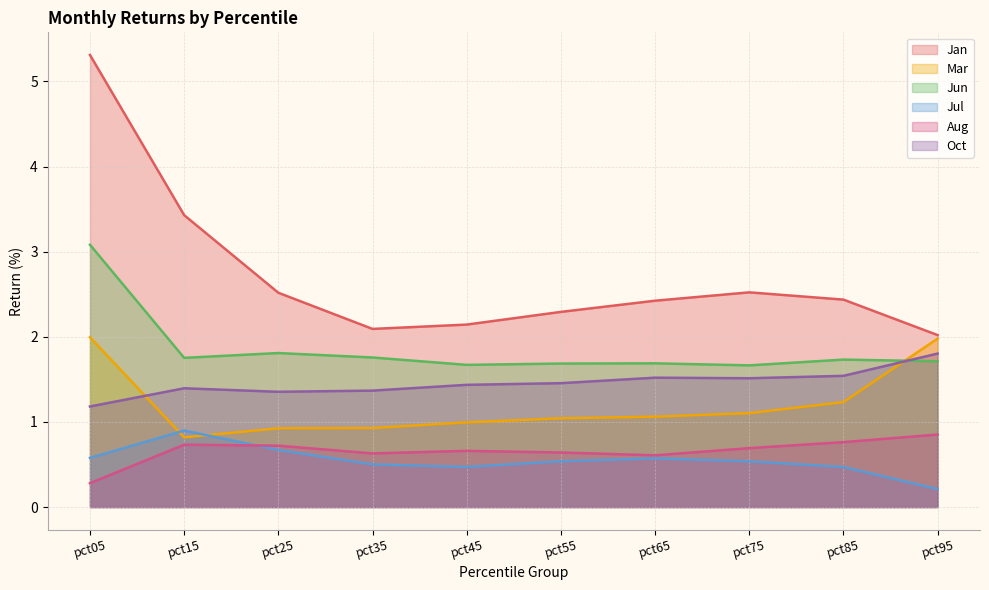

At which category is the sum across all series the highest?

pct05